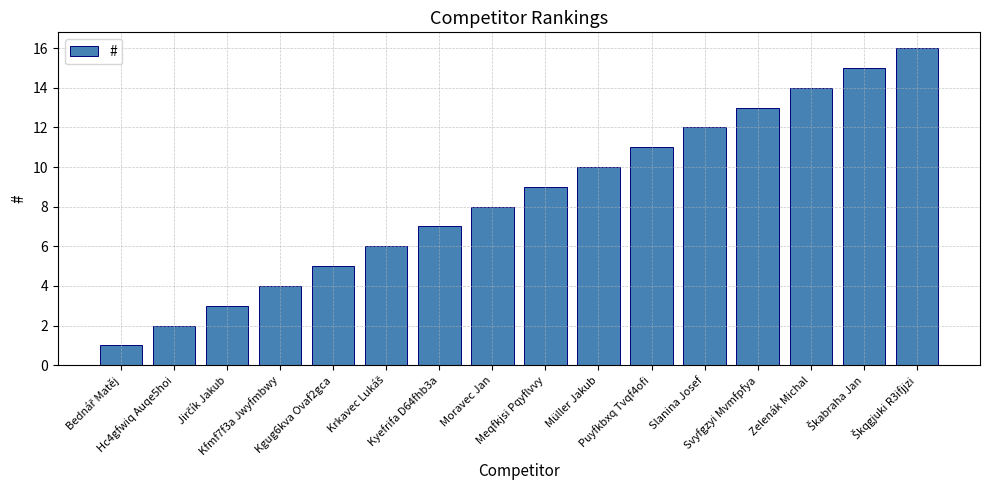

What is the label of the 7th bar from the left?

Kyefrifa D64fhb3a